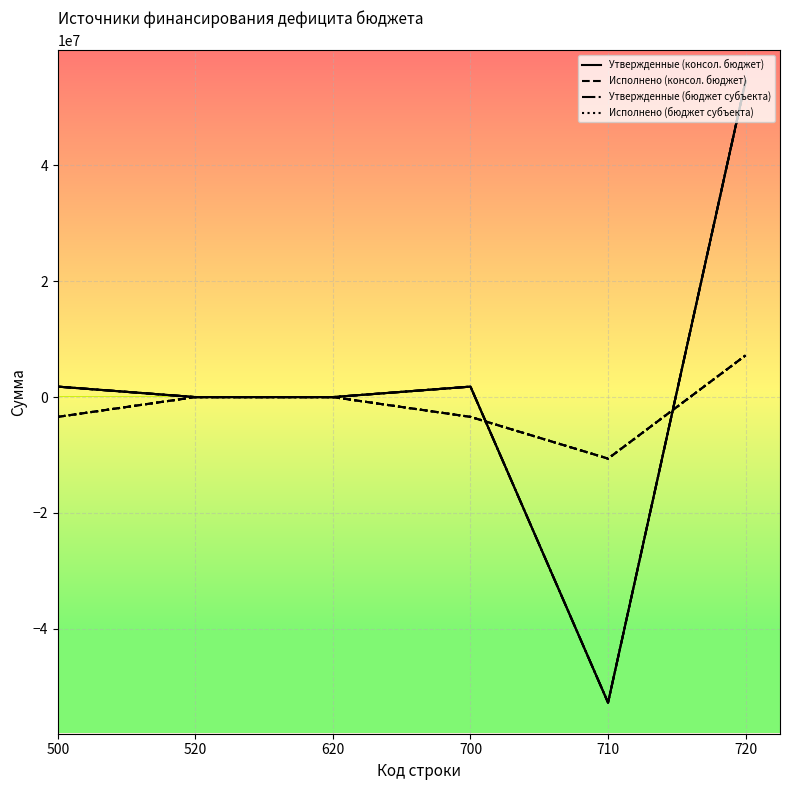

At which label does Исполнено (консол. бюджет) reach its peak?

720